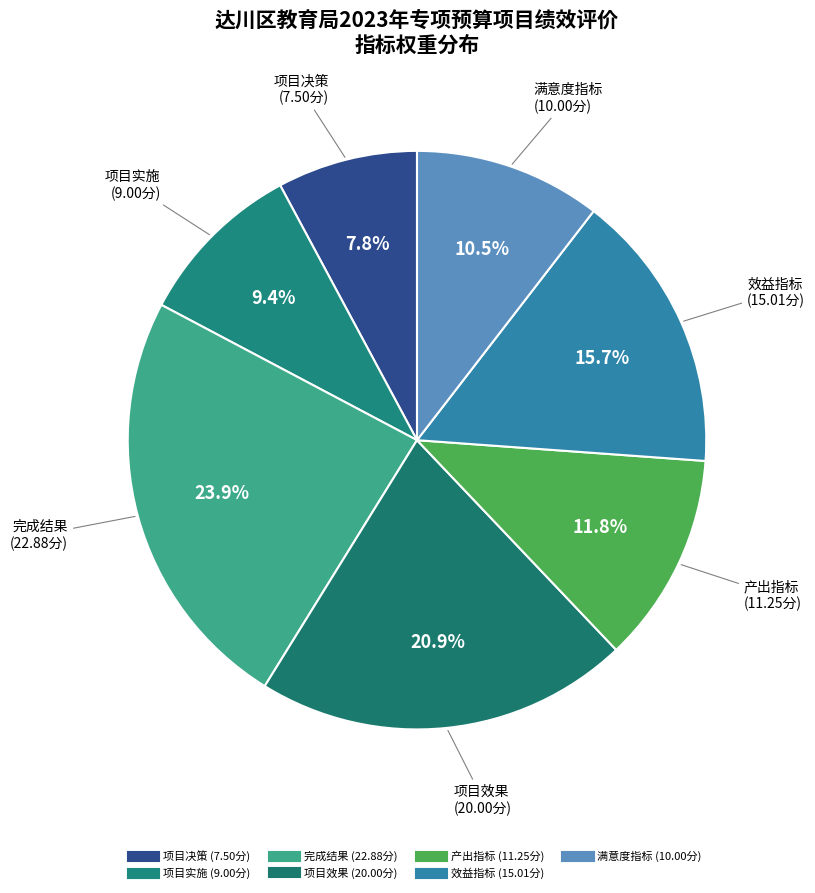

Which has a higher value, 完成结果 or 项目实施?

完成结果